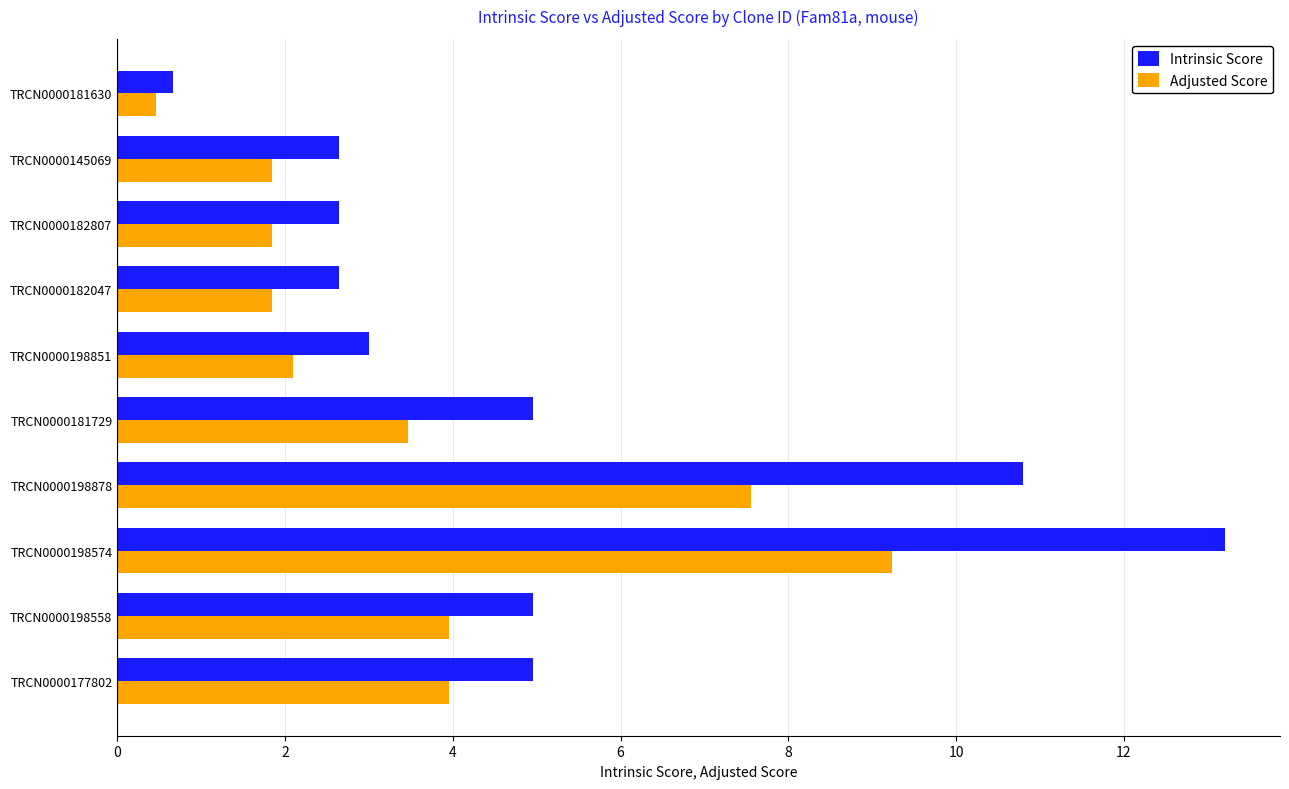

At TRCN0000198558, list the series in order from smallest to largest.

Adjusted Score, Intrinsic Score